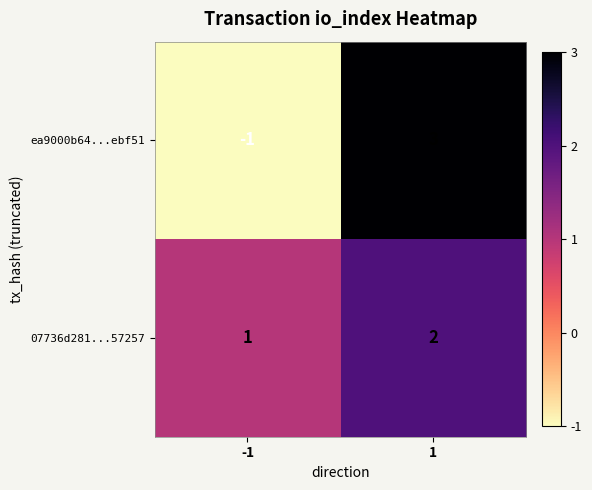

What is the difference between the maximum and minimum values in the ea9000b64...ebf51 series?

4